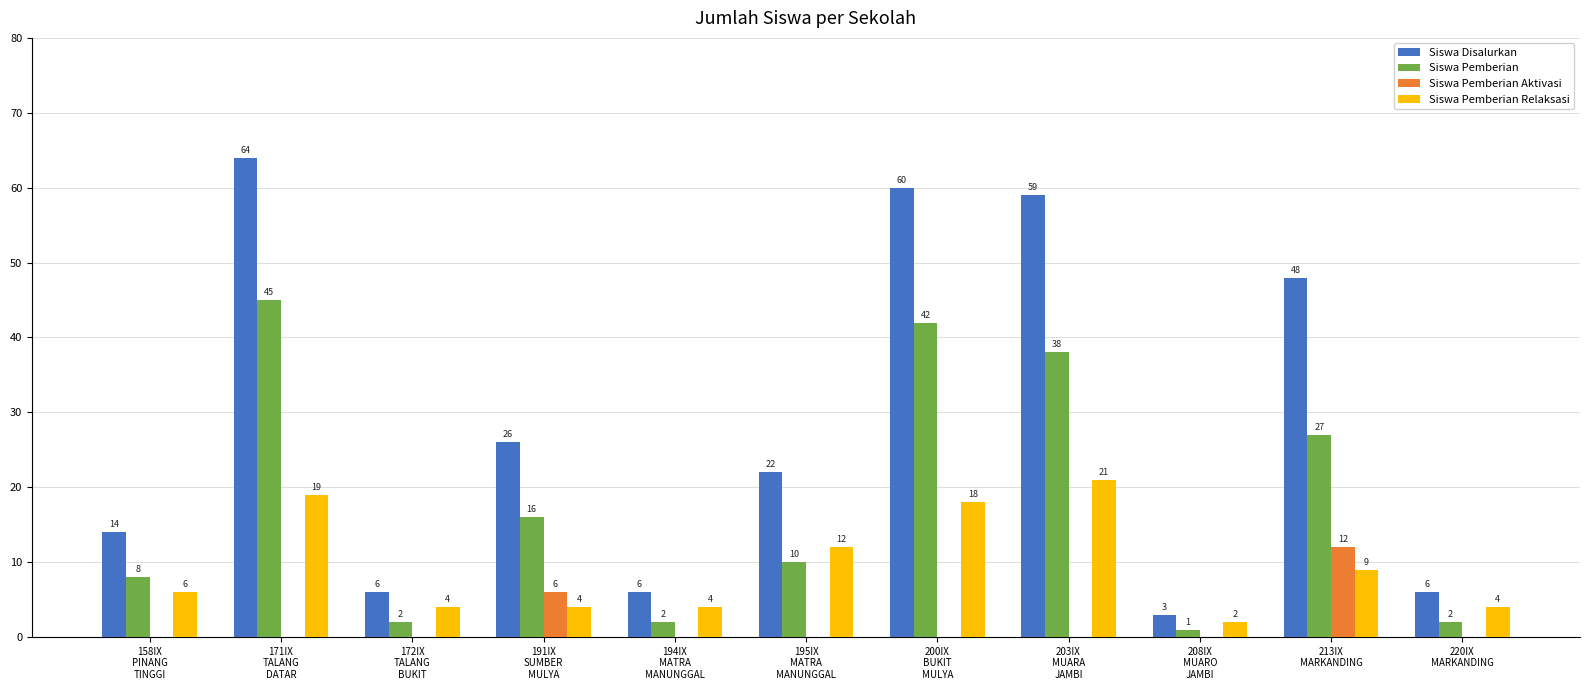

What is the highest value of the Siswa Disalurkan series?

64